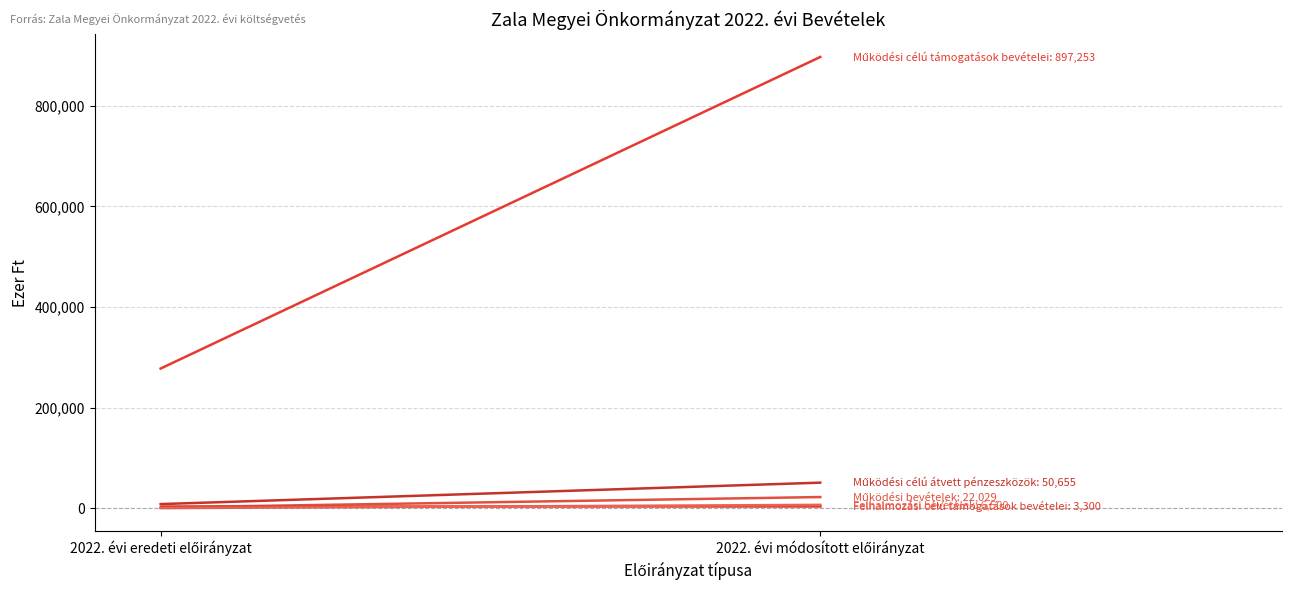

What is the sum of all Működési célú átvett pénzeszközök values?

58655